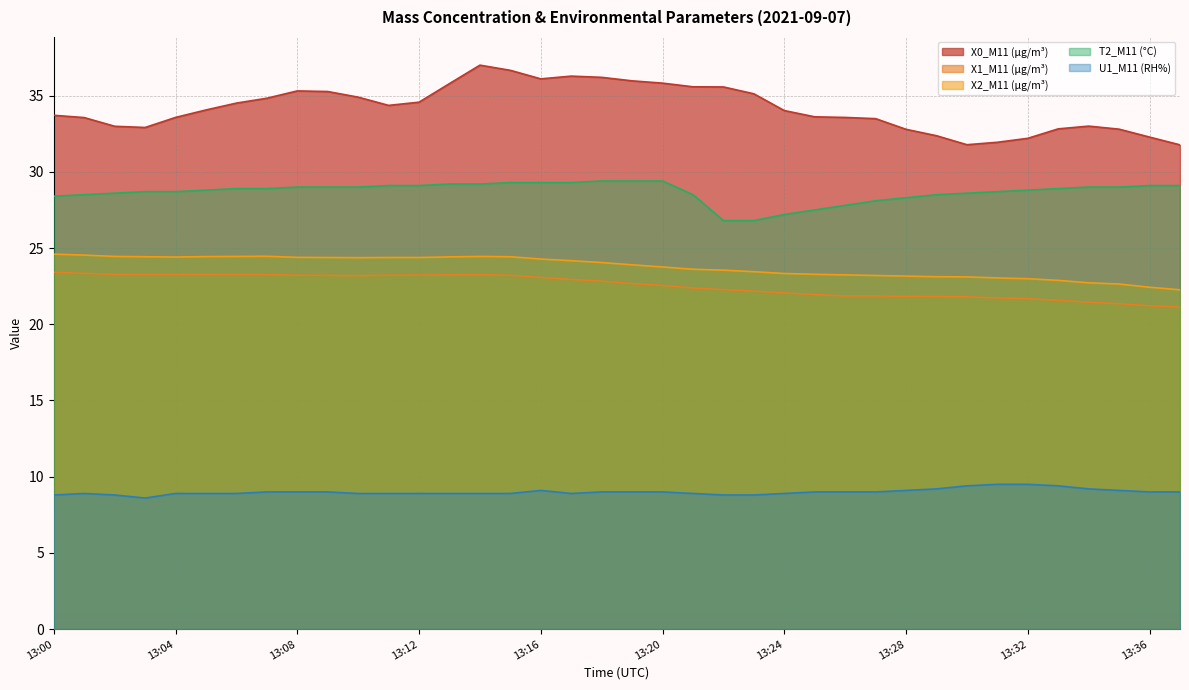

Read the U1_M11 (RH%) value at 13:02.

8.8